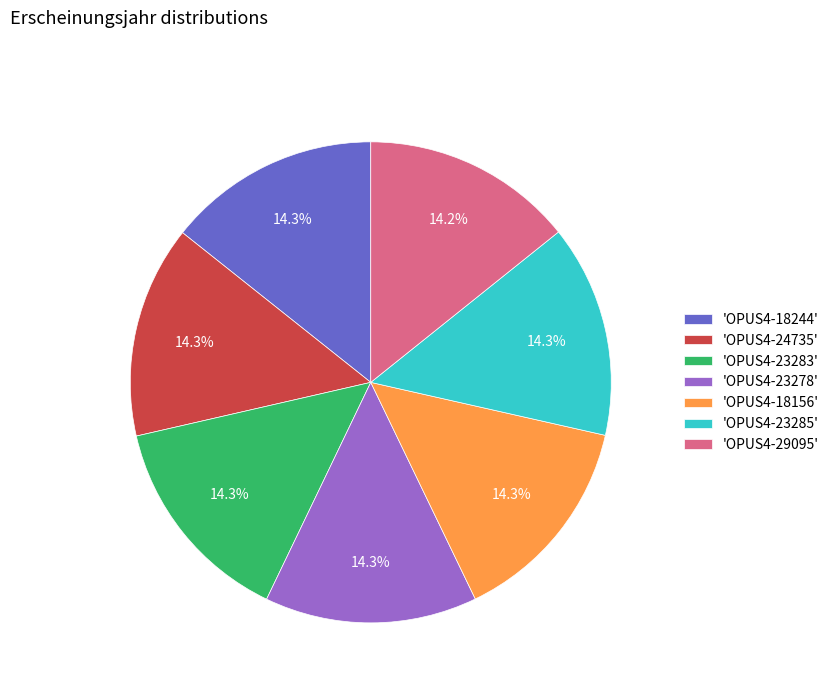

Approximately how many times larger is the value at 'OPUS4-18156' compared to 'OPUS4-23285'?

1.0